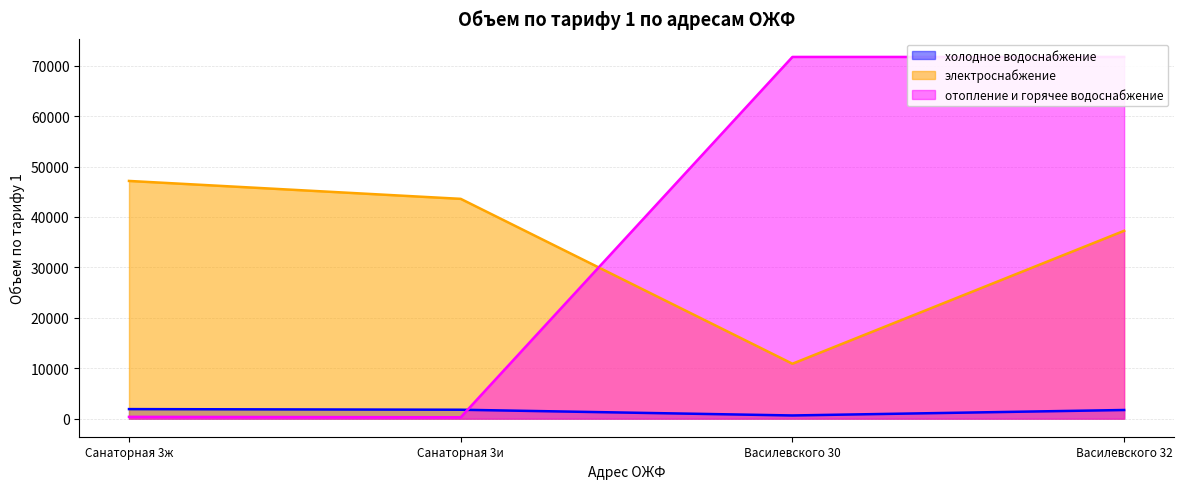

Is the value of холодное водоснабжение at Санаторная 3ж greater than the value of электроснабжение at Василевского 32?

No